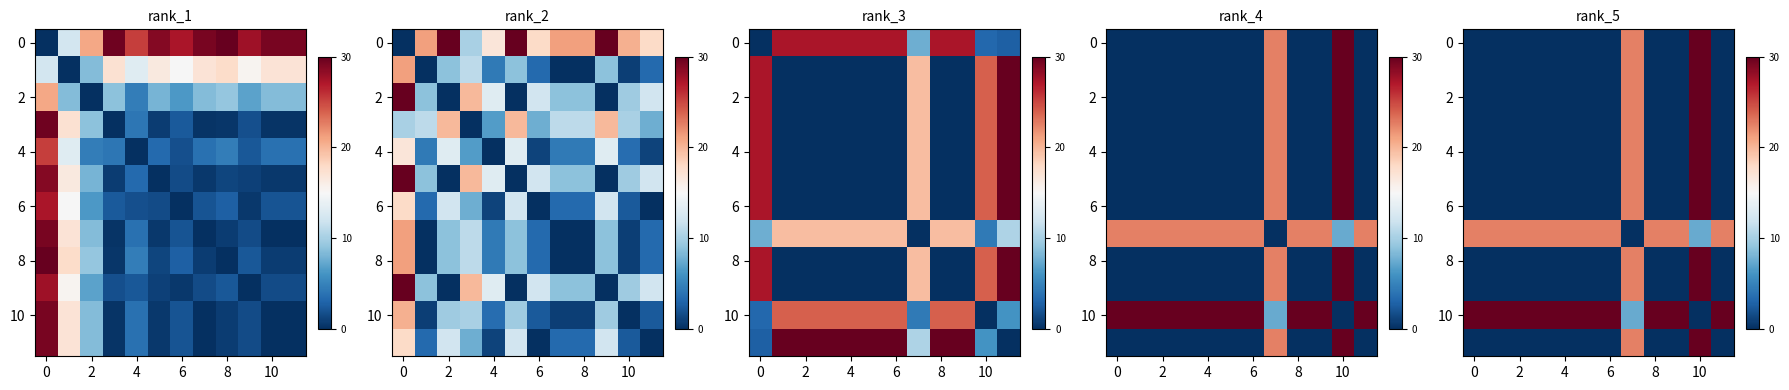

What is the difference between the maximum and minimum values in the 4 series?

30.0